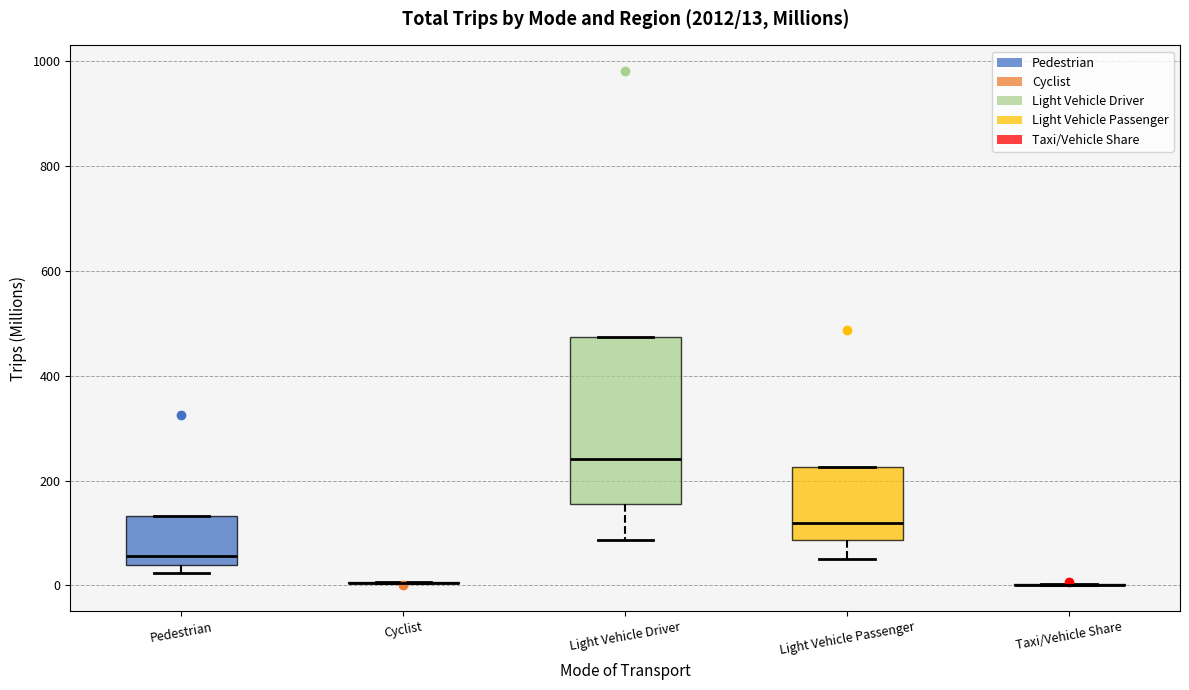

Which box is the tallest, from its lower edge to its upper edge?

Light Vehicle Driver